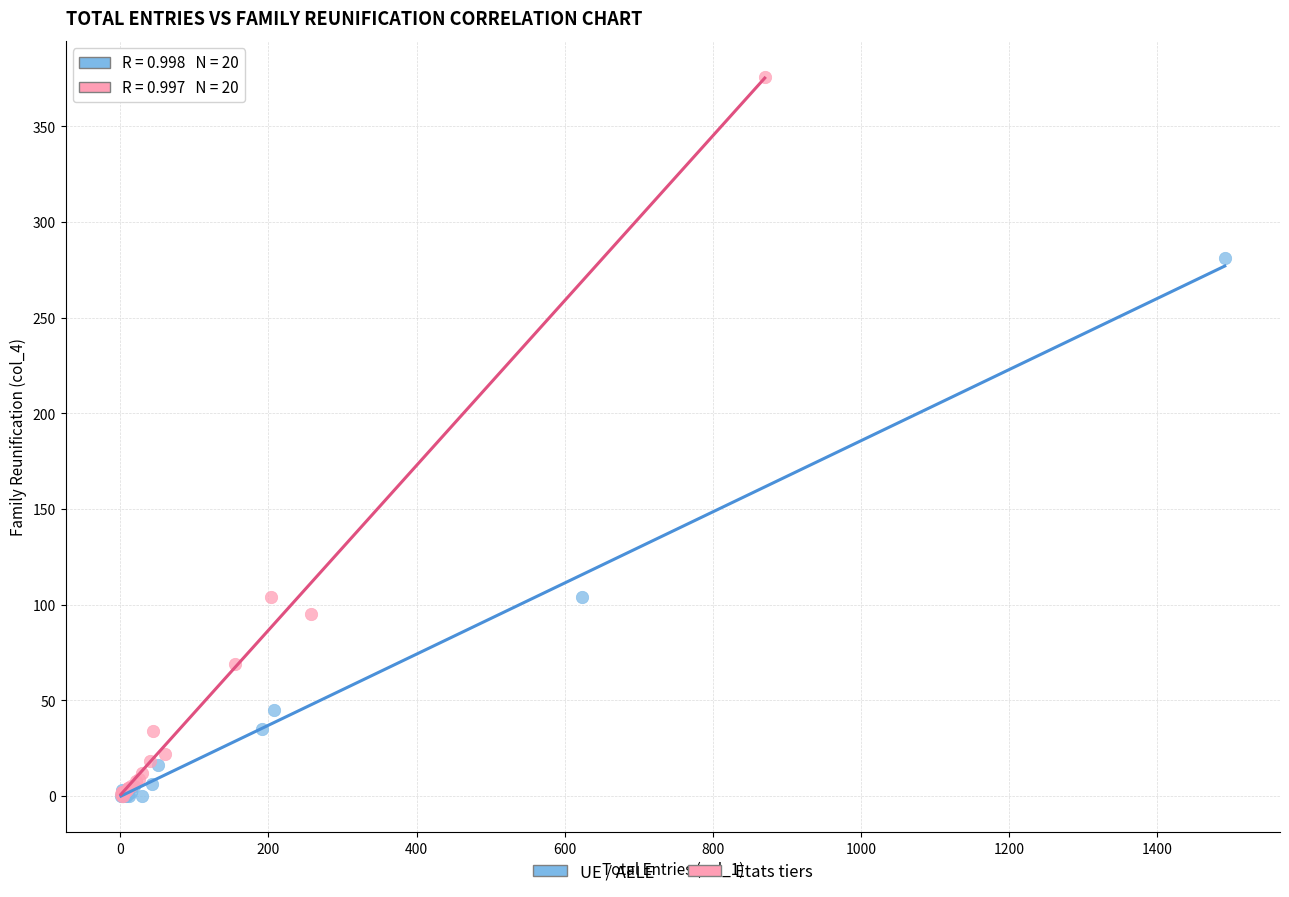

What are all the series names shown in the legend?

UE / AELE, Etats tiers